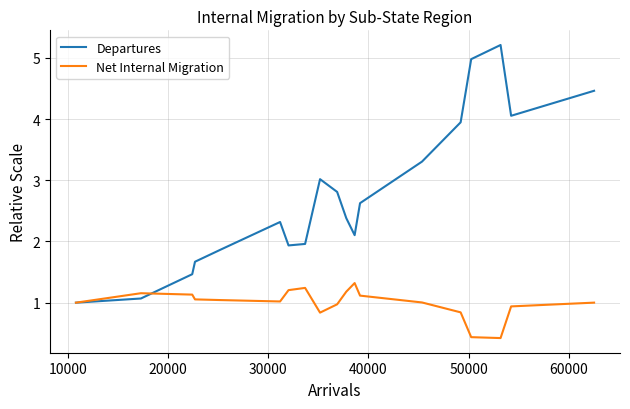

True or false: Net Internal Migration has more than 1 interior local peaks.

True